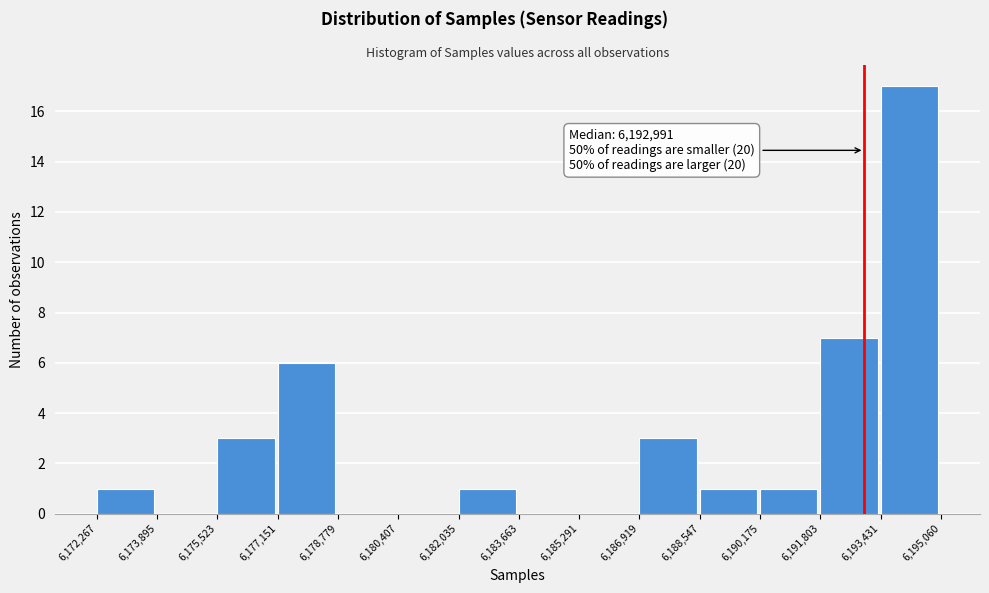

Which range on the x-axis has the tallest bar?

6,193,431 to 6,195,060